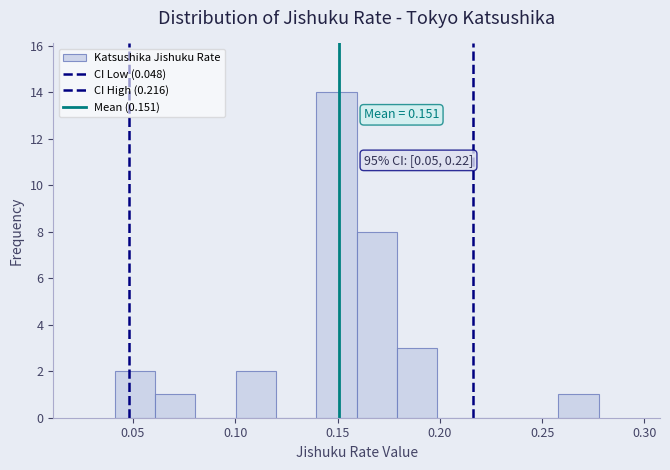

Read against the x-axis, roughly where is the centre of the tallest bar?

0.150